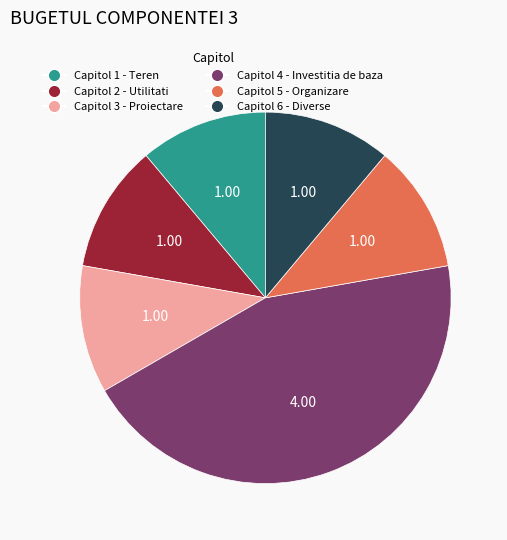

Is there any slice that represents more than half of the pie?

No